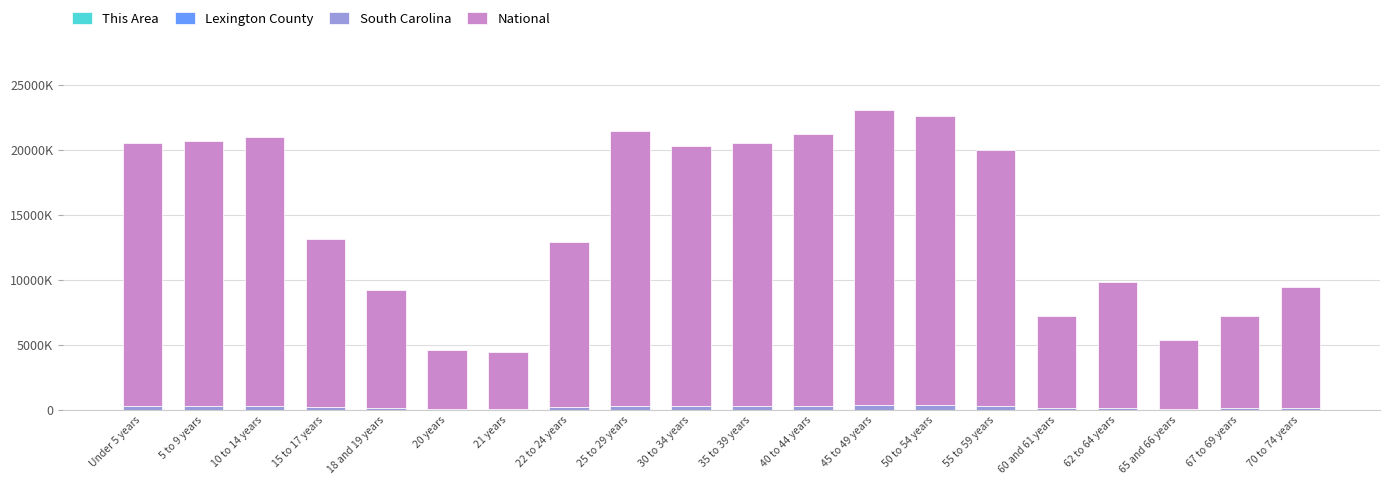

Between 22 to 24 years and 45 to 49 years, which series saw the biggest shift?

National